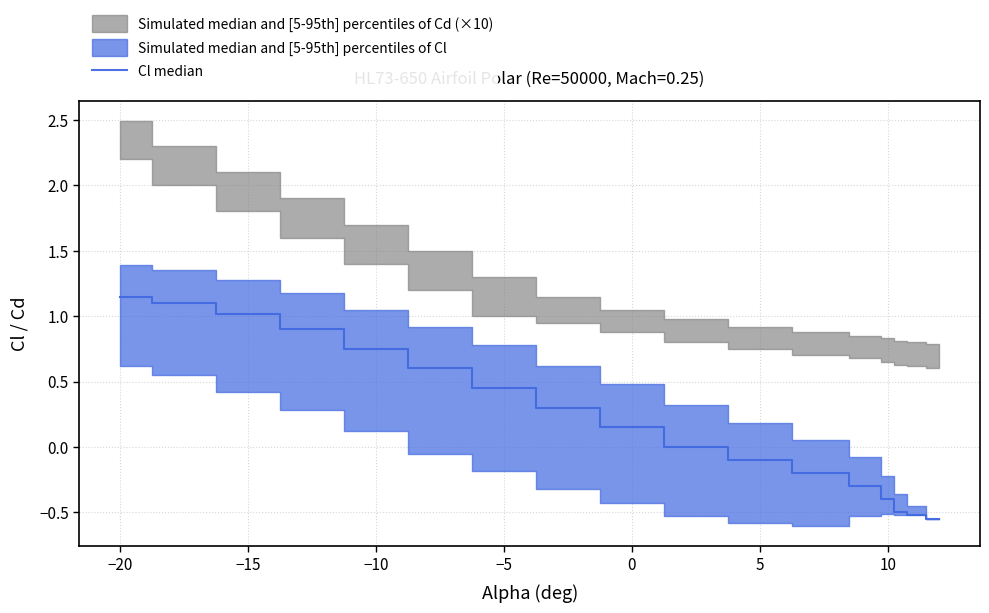

True or false: the data has more than 0 interior local peaks.

False